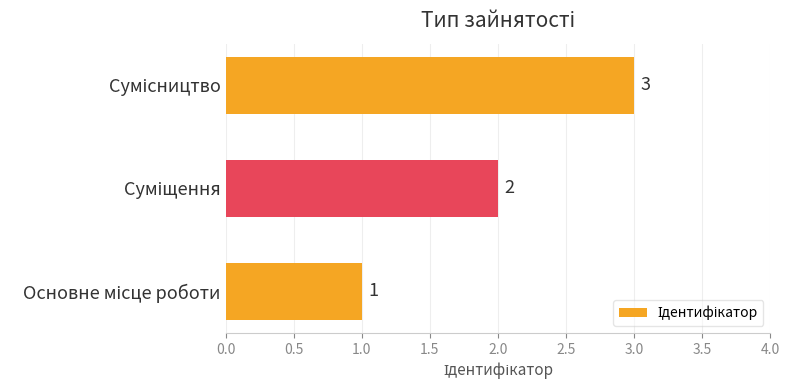

Count the values in the range 1 to 3.

3